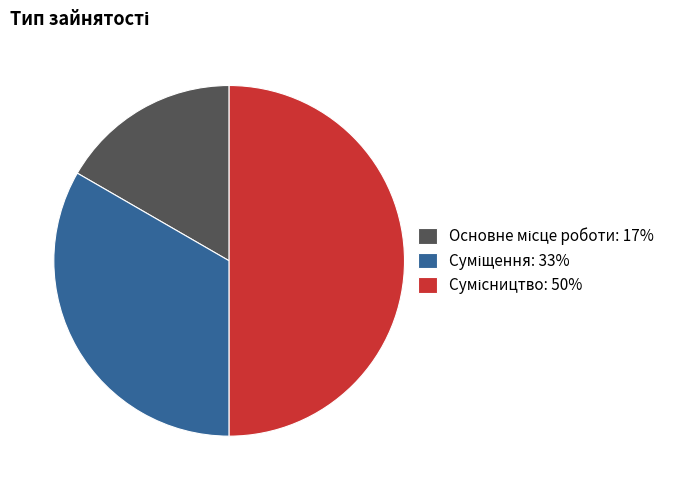

Is it true that Сумісництво is 50% of the pie?

True